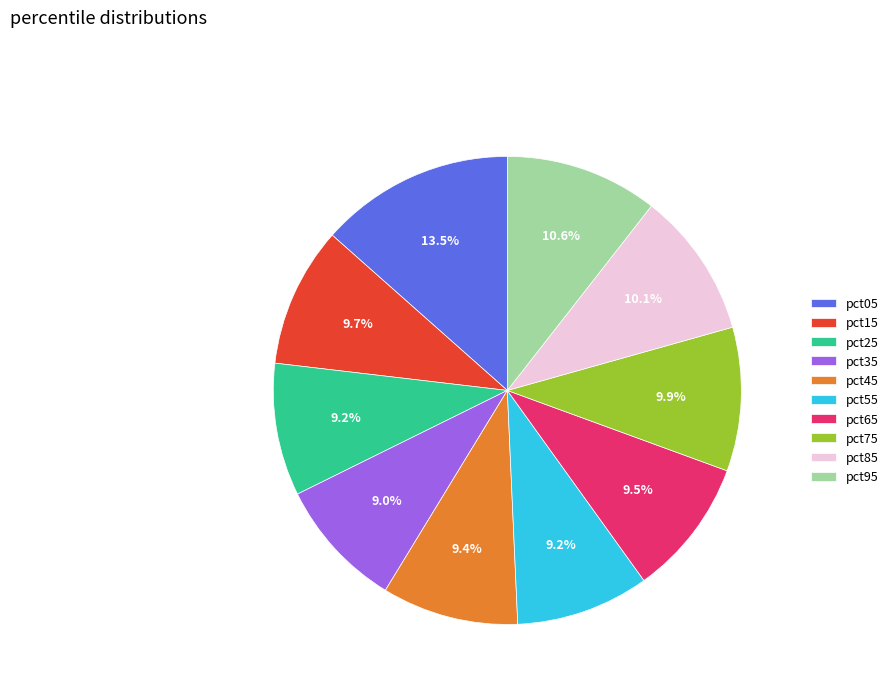

What is the largest slice in the pie chart?

pct05